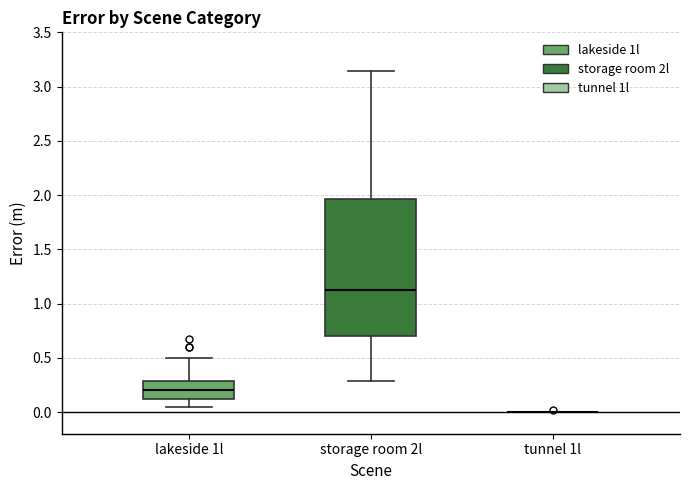

Where is the lower edge of the box for storage room 2l on the y-axis? The values are not printed on the chart, so give them approximately, as read against the axis.

0.70